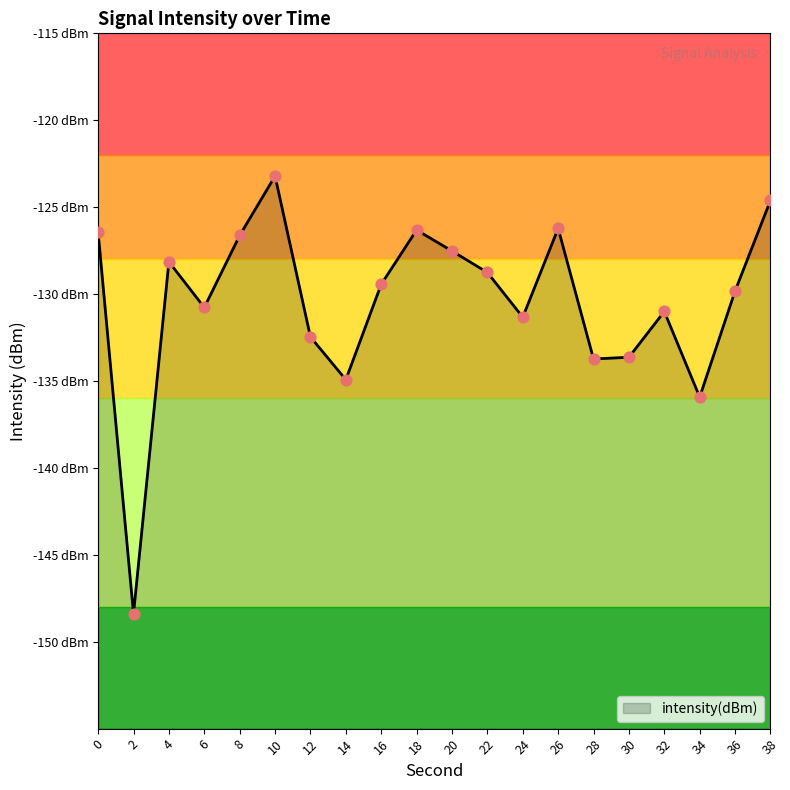

What is the change in value from 10 to 26?

-3.0